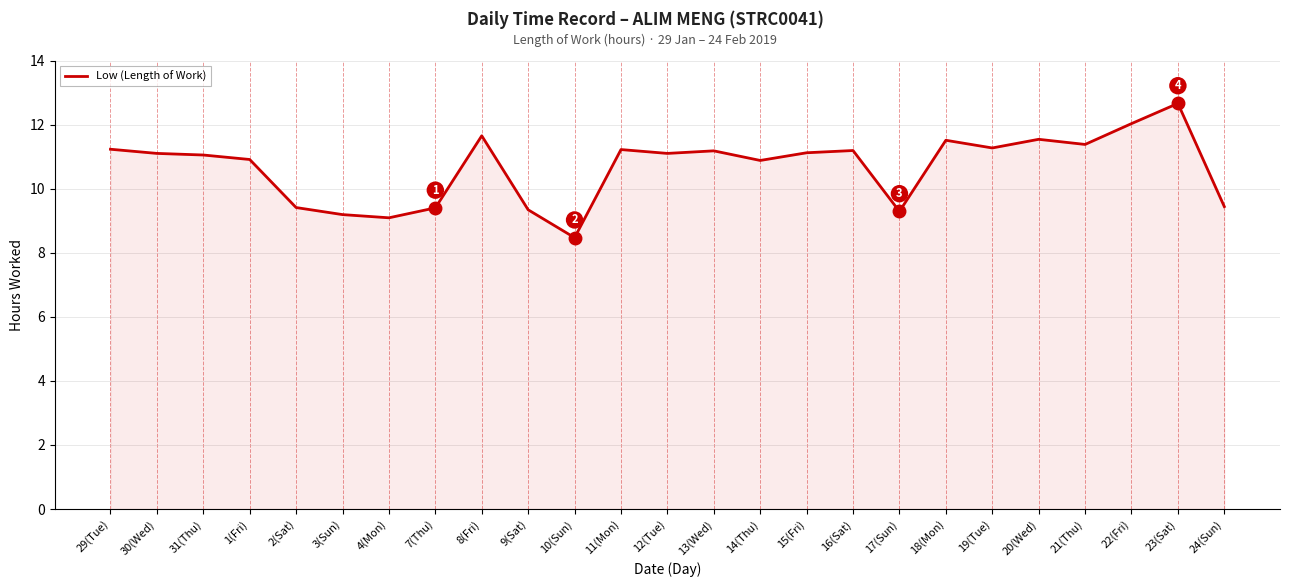

True or false: there are more than 1 points higher than both neighbors.

True